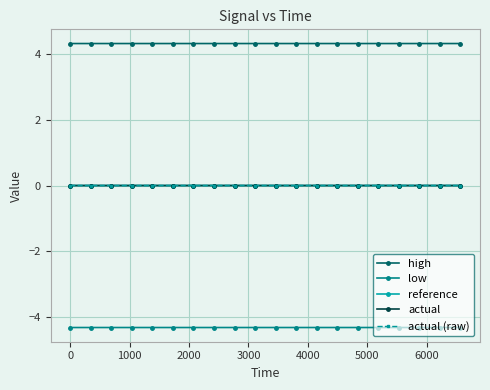

Which series has the largest total across all categories?

high